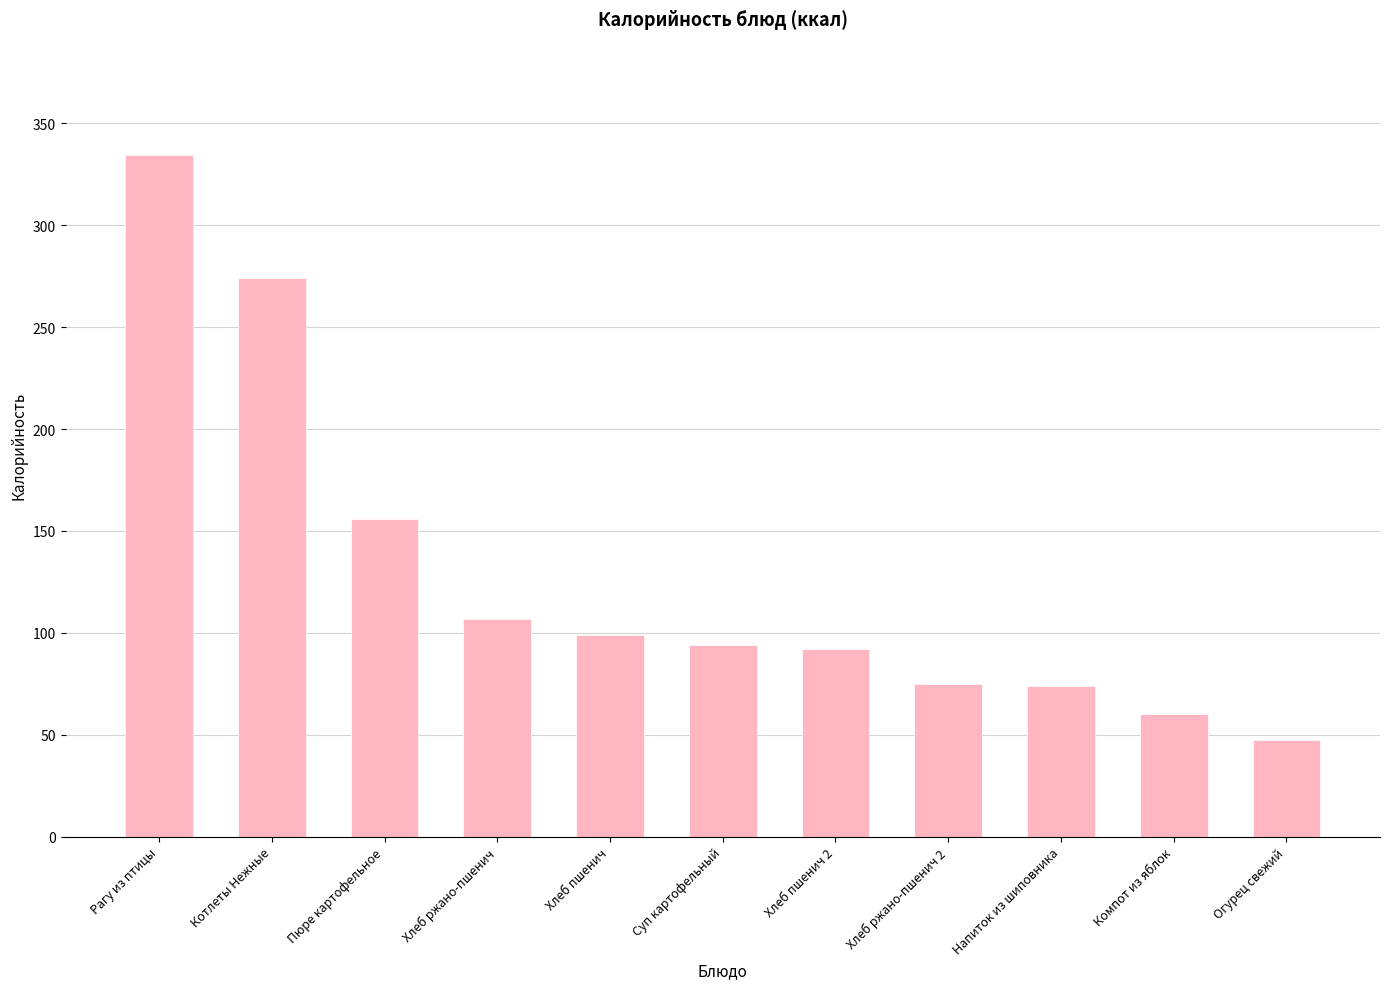

Count the number of categories in the chart.

11